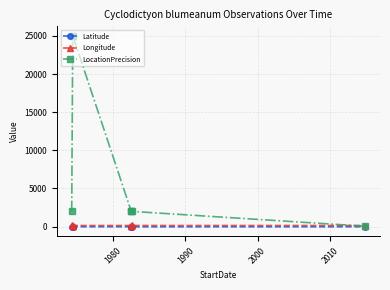

What is the maximum value shown in the chart?

25000.0